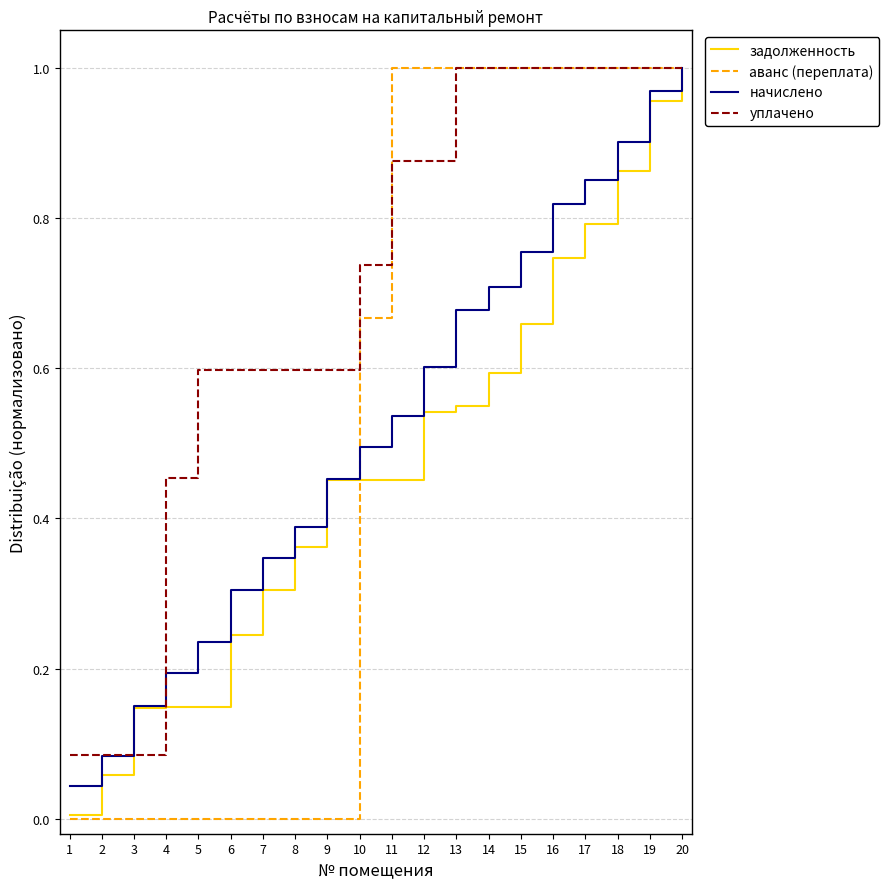

Rank the categories by начислено value from highest to lowest.

20, 19, 18, 17, 16, 15, 14, 13, 12, 11, 10, 9, 8, 7, 6, 5, 4, 3, 2, 1